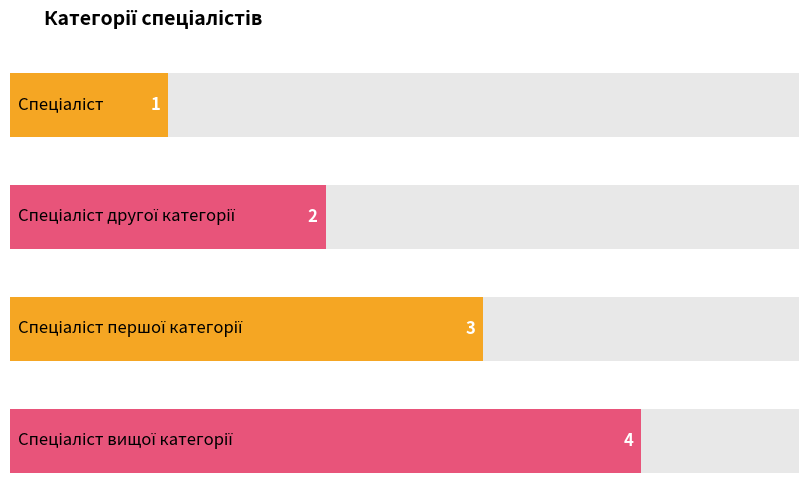

Reading left to right, what are all the values shown in this chart?

Спеціаліст=1	Спеціаліст другої категорії=2	Спеціаліст першої категорії=3	Спеціаліст вищої категорії=4